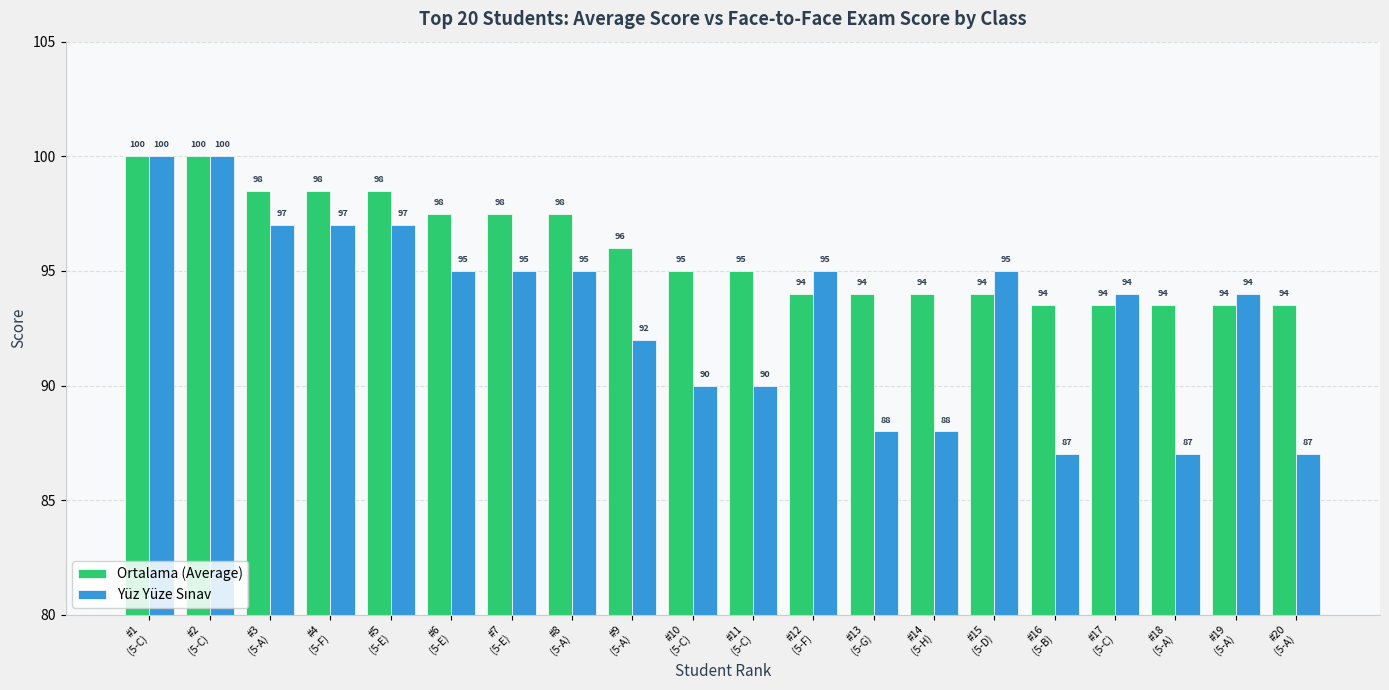

What is the maximum value for Ortalama (Average)?

100.0